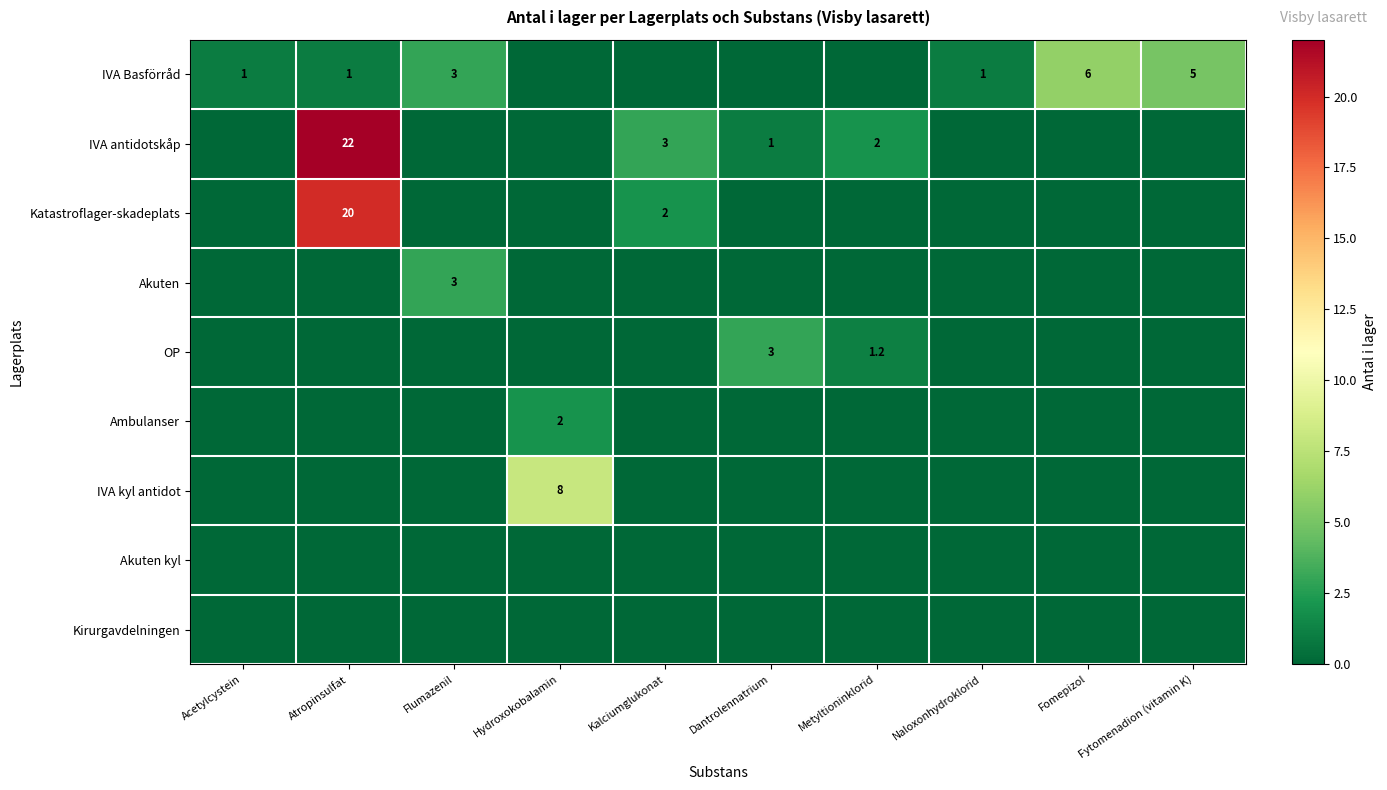

The Katastroflager-skadeplats series shows 33.3 at Atropinsulfat. True or false?

False